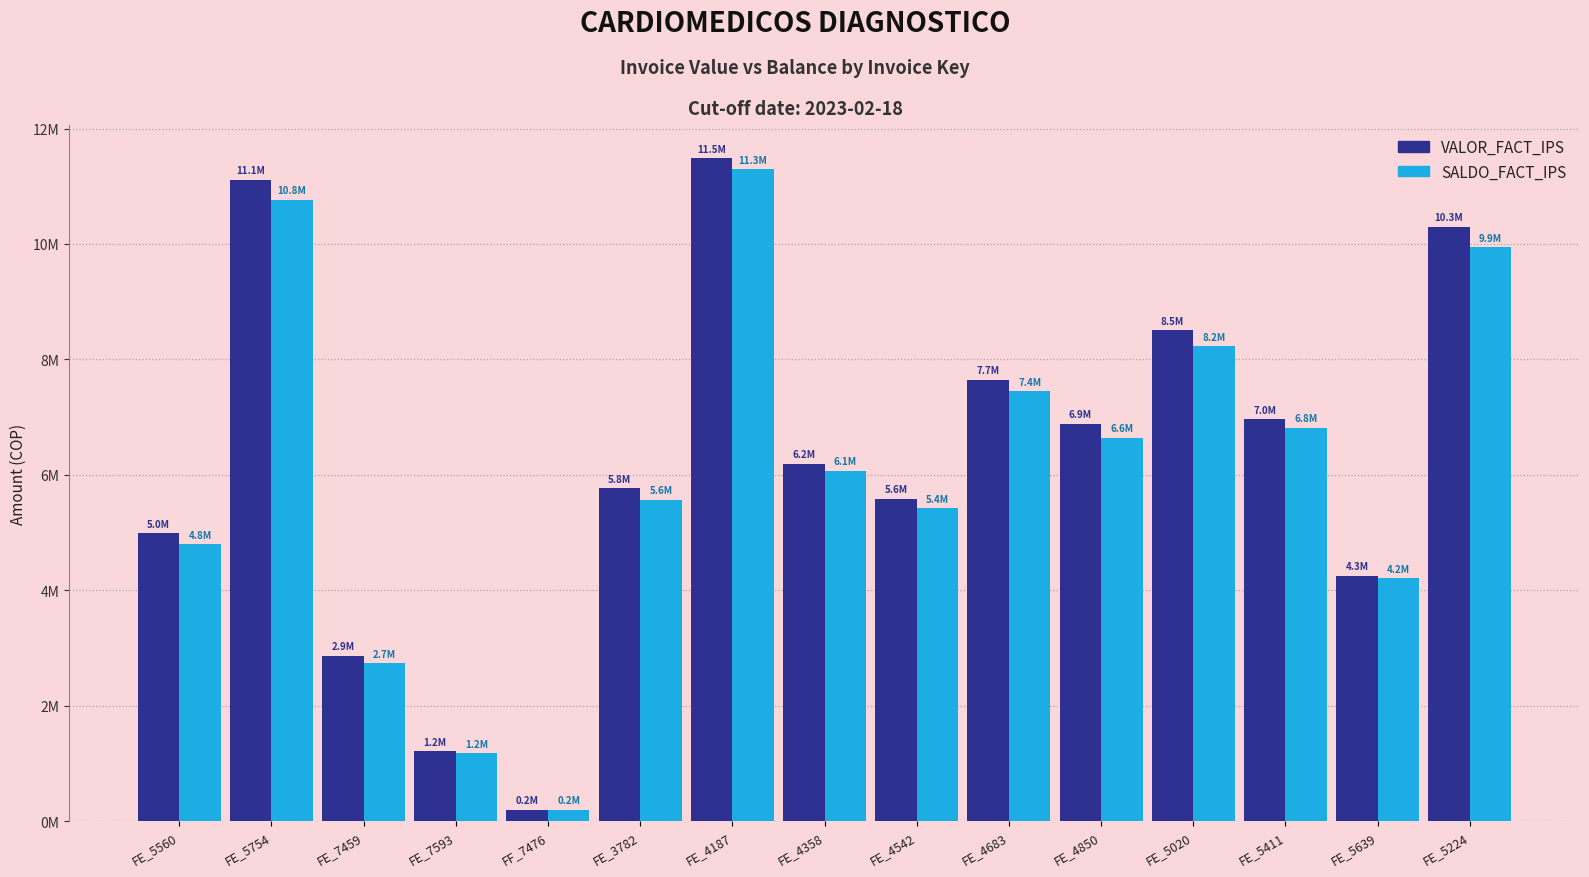

At which category is the sum across all series the highest?

FE_4187